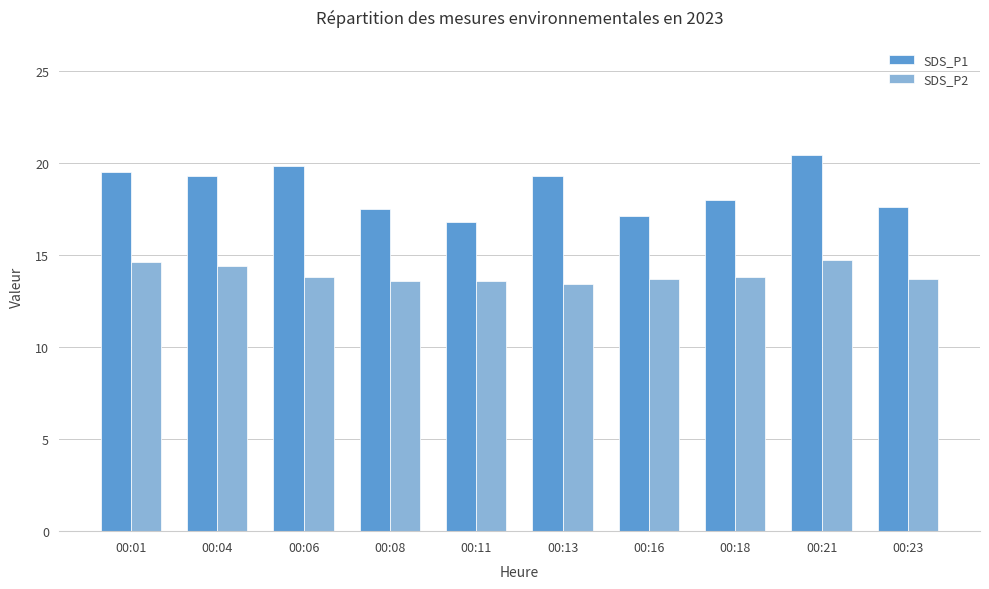

At which category does the chart reach its peak across all series?

00:21